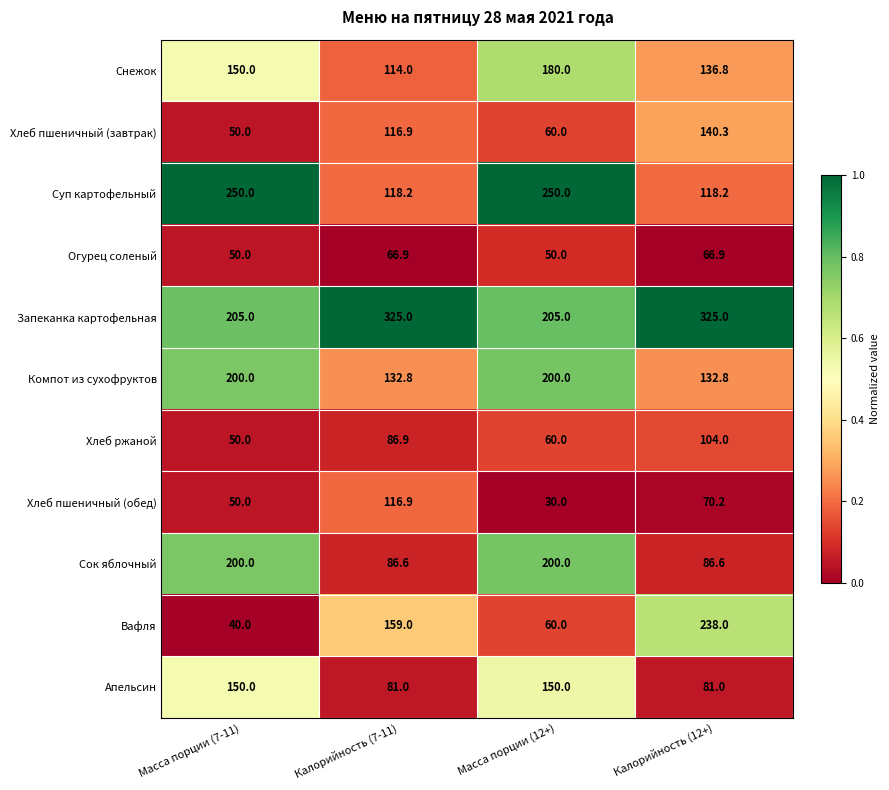

Rank the categories by Снежок value from lowest to highest.

Калорийность (7-11), Калорийность (12+), Масса порции (7-11), Масса порции (12+)